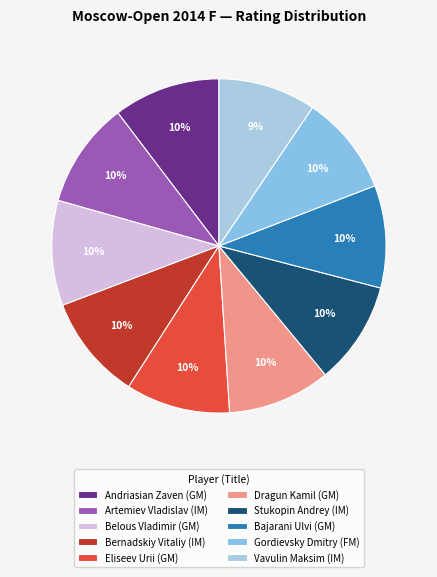

Combined, what portion of the pie is Artemiev Vladislav (IM) and Bajarani Ulvi (GM)?

20.2%